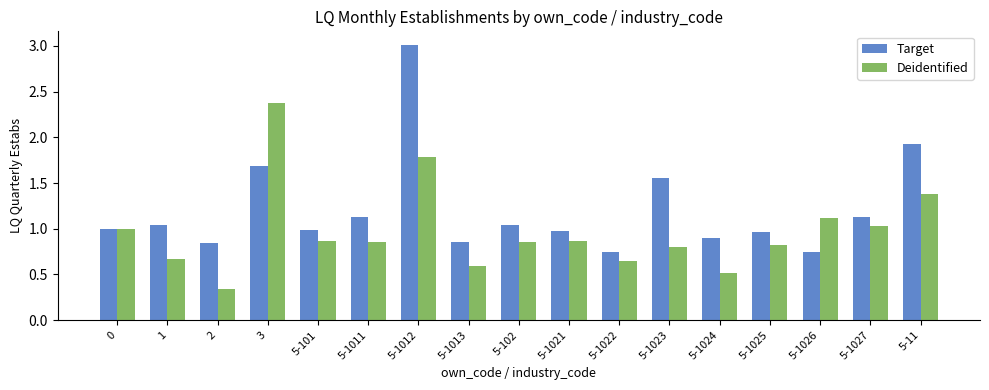

What position from the right is 5-1012?

11